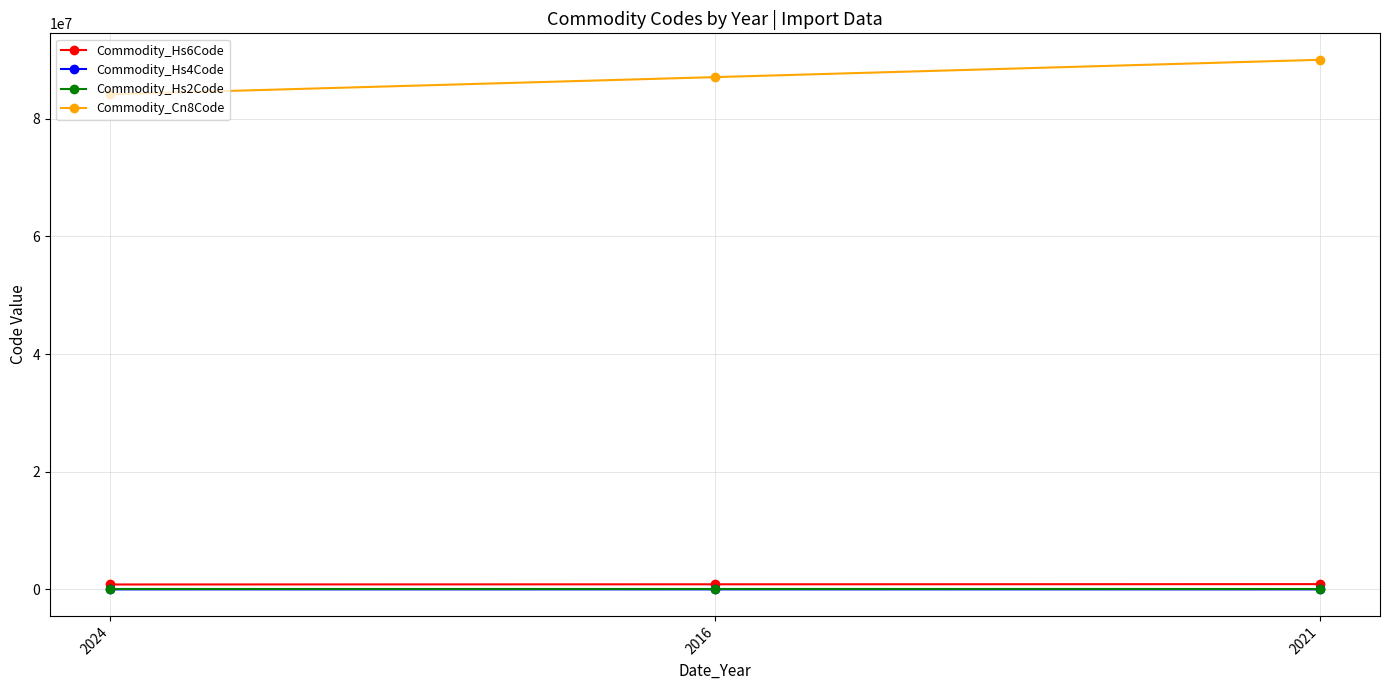

Does the chart display data point markers on the line(s)?

Yes